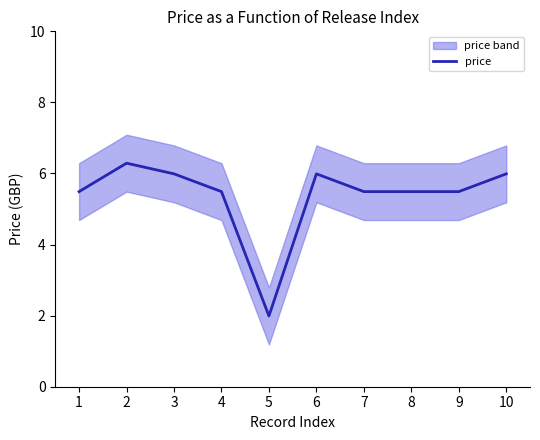

List the labels in order of value, largest first.

2, 3, 6, 10, 1, 4, 7, 8, 9, 5